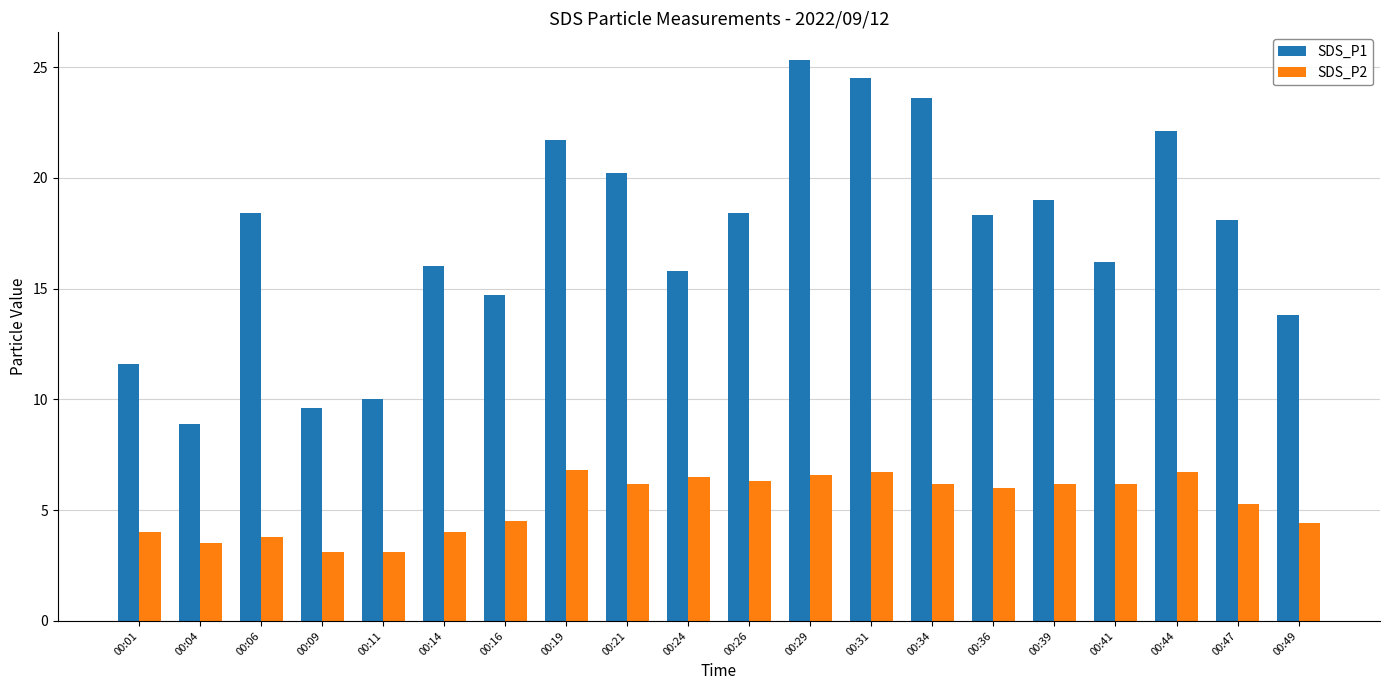

List the series in order of their peak value, highest first.

SDS_P1, SDS_P2